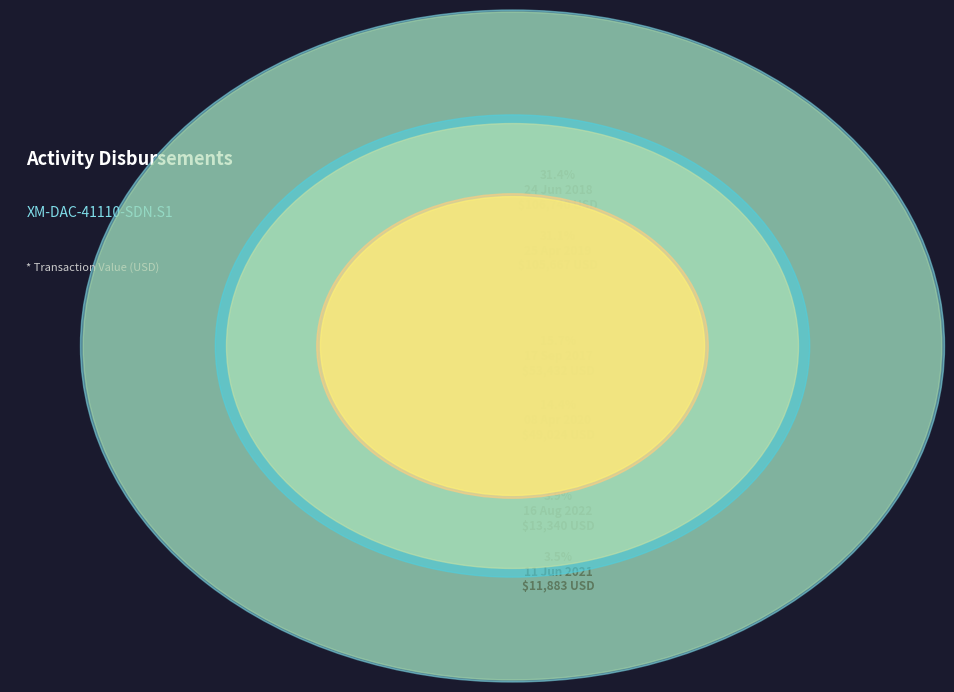

Does 08 Apr 2020 account for over 50% of the chart?

No